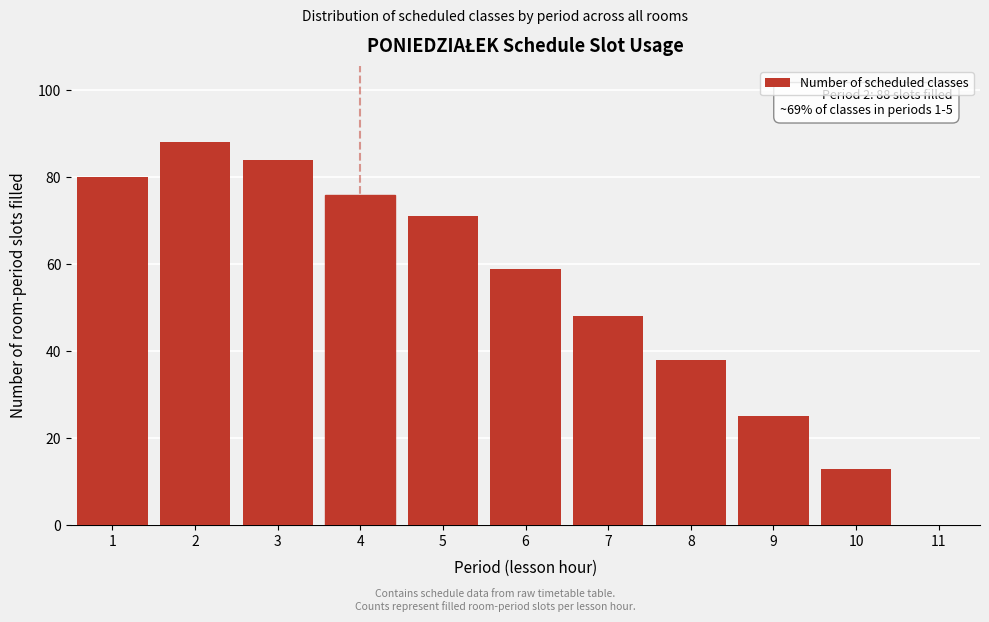

Reading left to right, extract all data points from this chart.

1=80	2=88	3=84	4=76	5=71	6=59	7=48	8=38	9=25	10=13	11=0